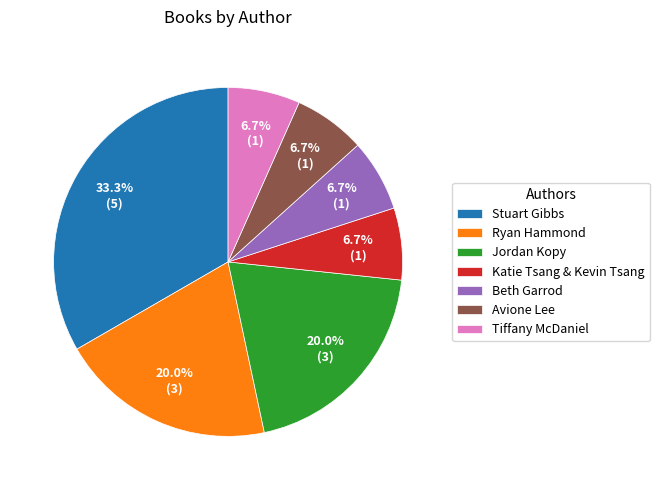

Which has a higher value, Jordan Kopy or Stuart Gibbs?

Stuart Gibbs